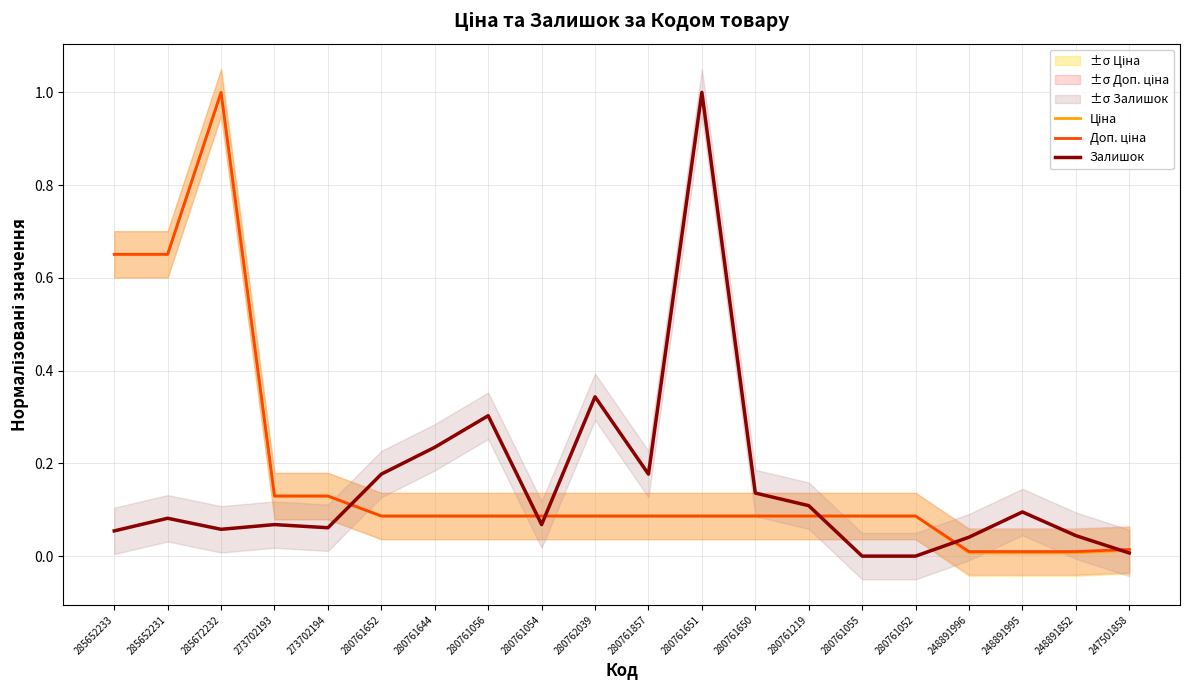

Which category has the highest value in the Ціна series?

285672232